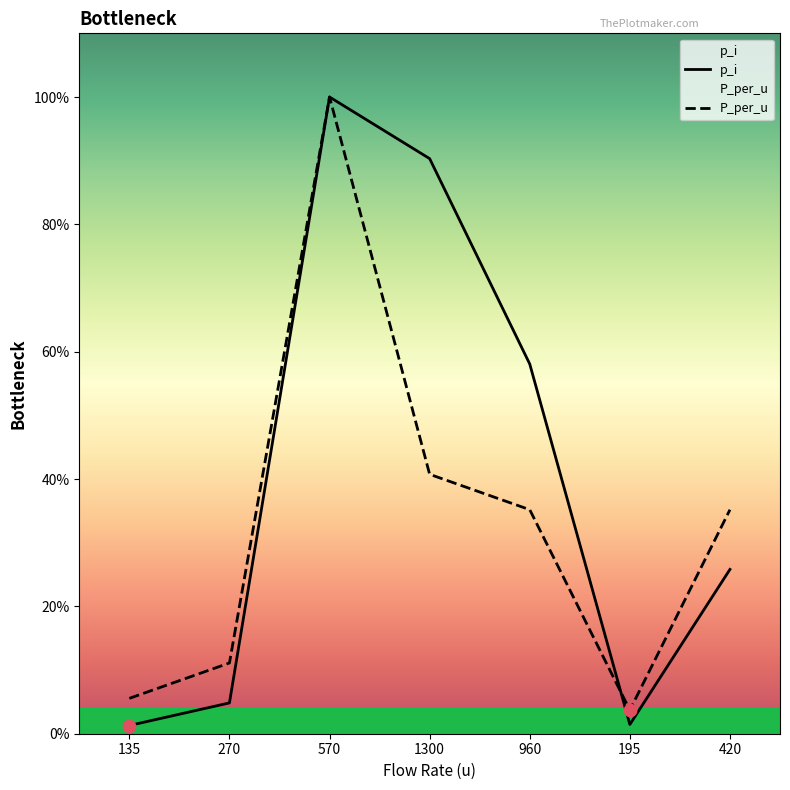

Which series contains the lowest Y value?

p_i